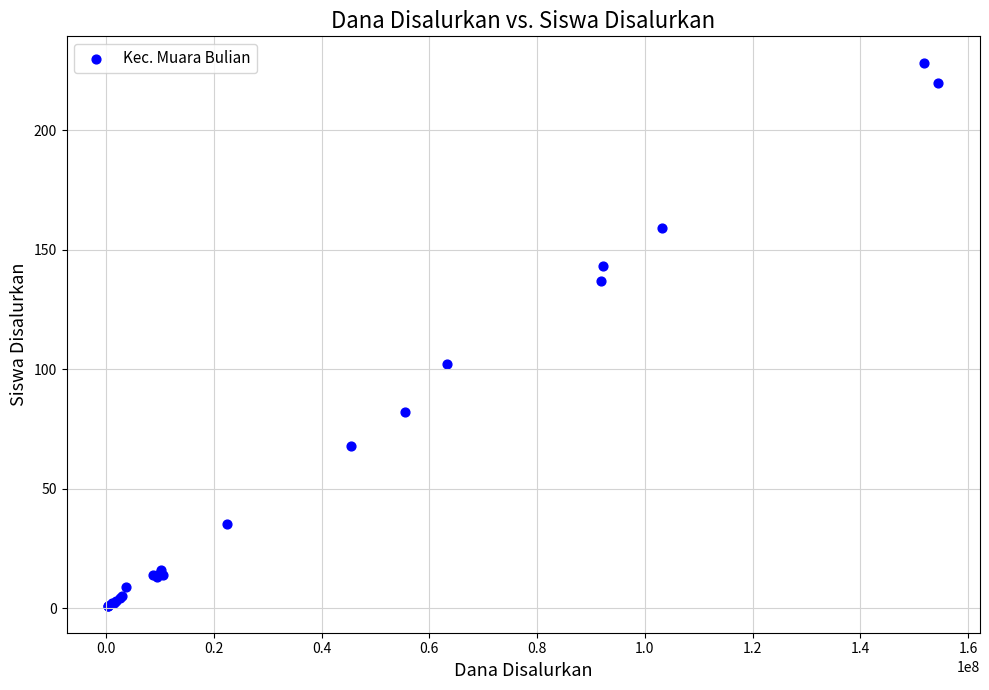

What Y value in the scatter plot is closest to 114?

102